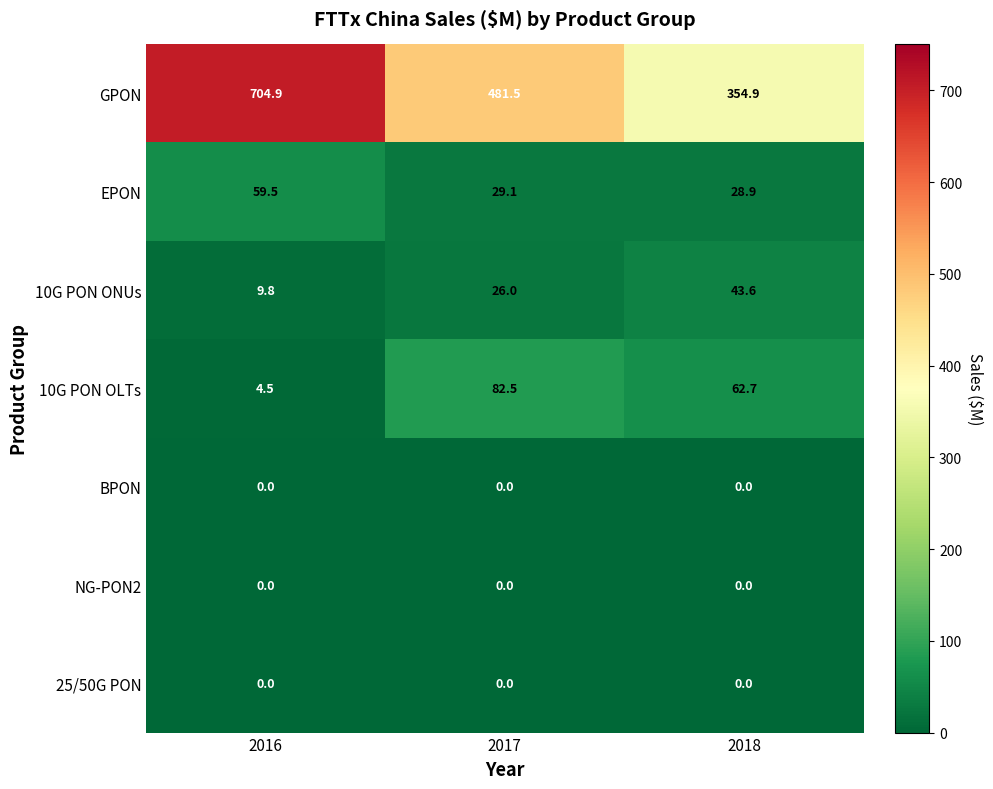

Reading left to right, what are all the values shown in this chart?

GPON: 704.9	481.5	354.9
EPON: 59.5	29.1	28.9
10G PON ONUs: 9.8	26.0	43.6
10G PON OLTs: 4.5	82.5	62.7
BPON: 0.0	0.0	0.0
NG-PON2: 0.0	0.0	0.0
25/50G PON: 0.0	0.0	0.0